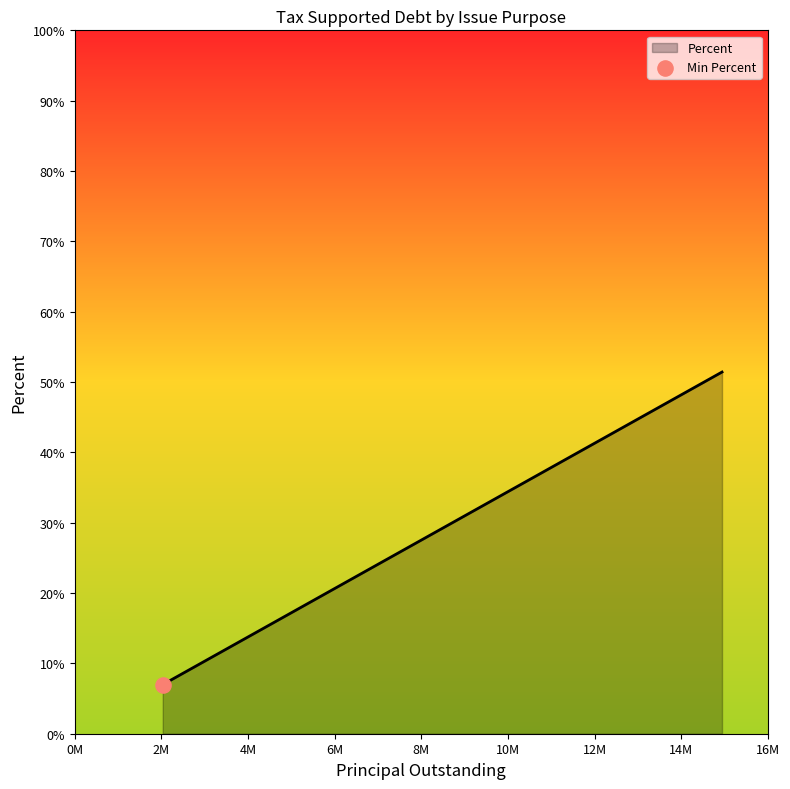

True or false: the data has more than 2 interior local peaks.

False